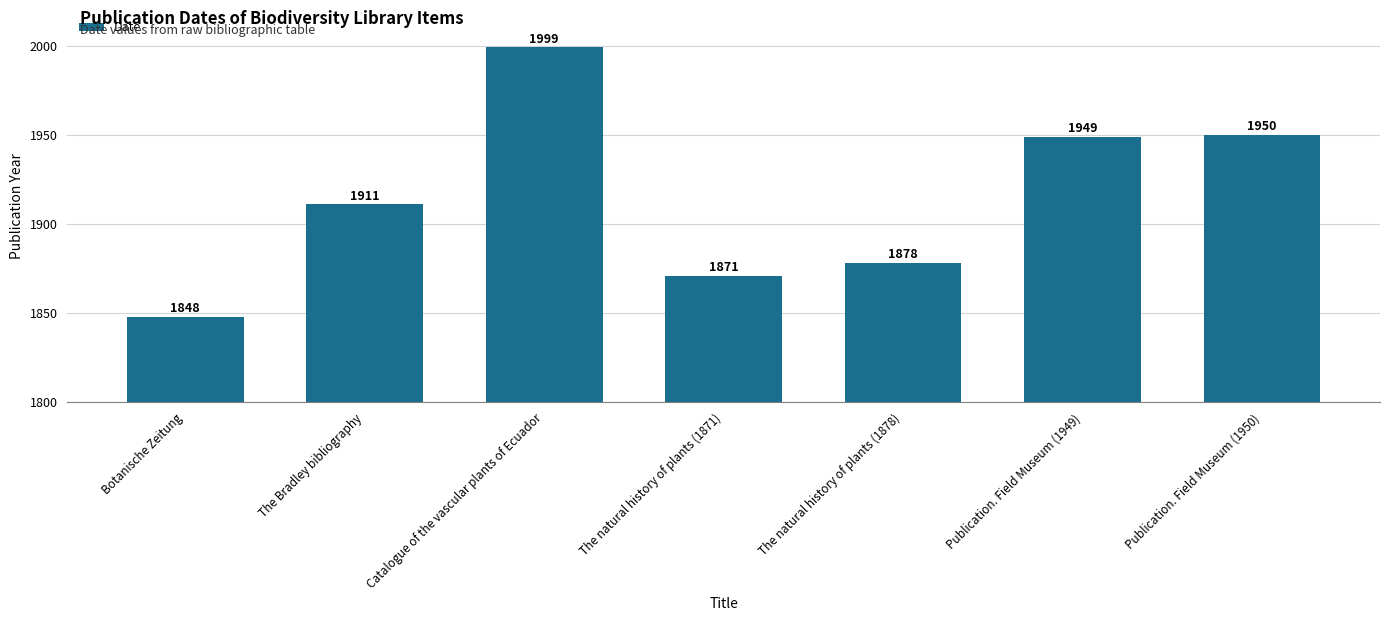

What is the average value?

1915